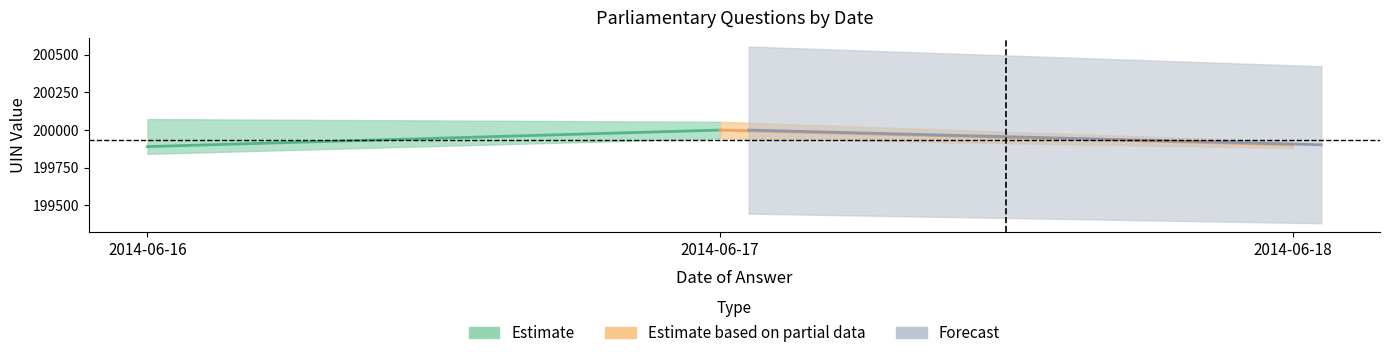

How many lines are shown in the chart?

3